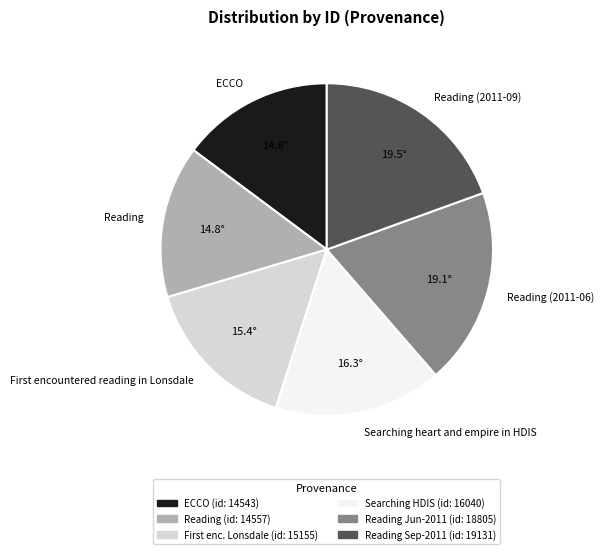

Do Reading (2011-06) and Reading (2011-09) together represent more than half of the pie?

No